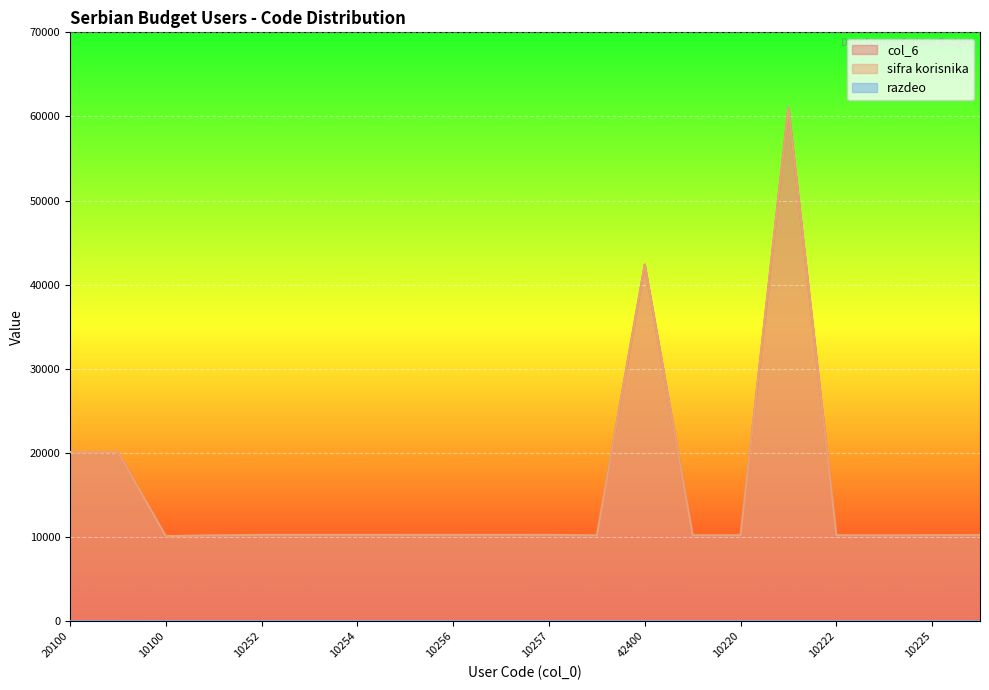

True or false: col_6 and razdeo cross at least once.

False